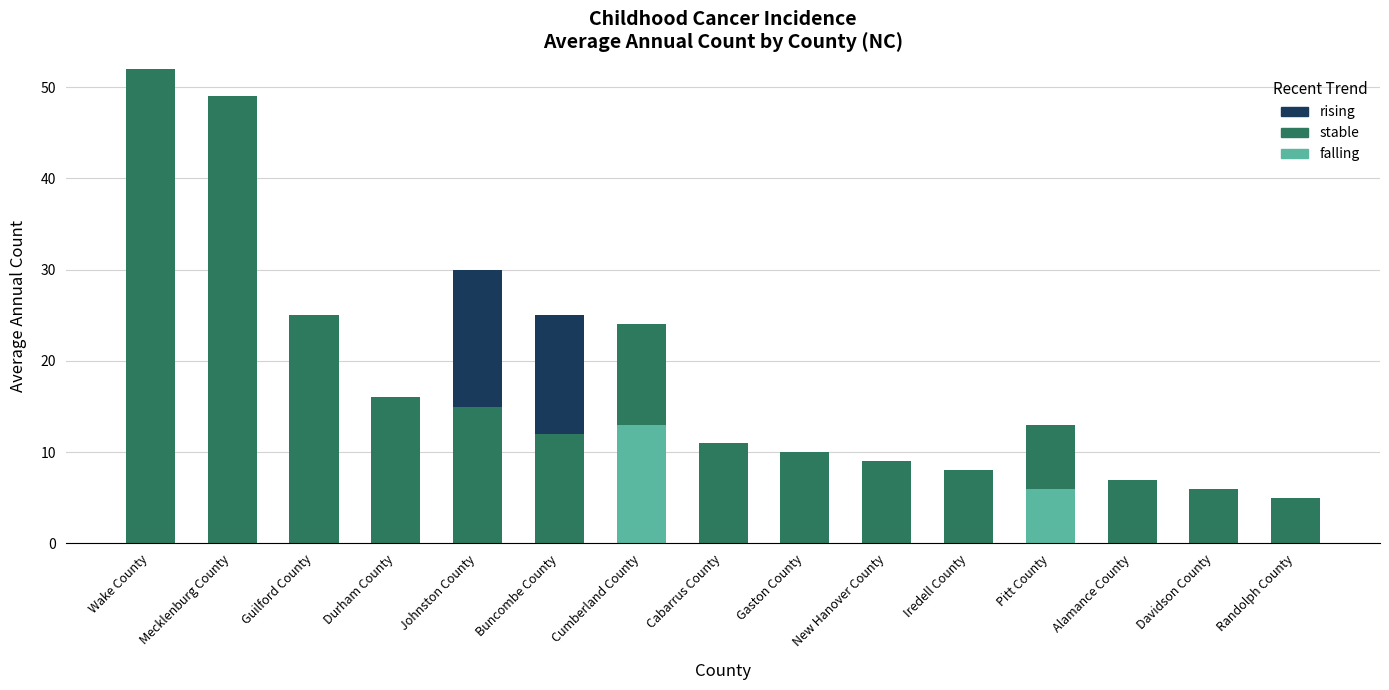

Is it true that falling equals 5 at Cabarrus County?

False